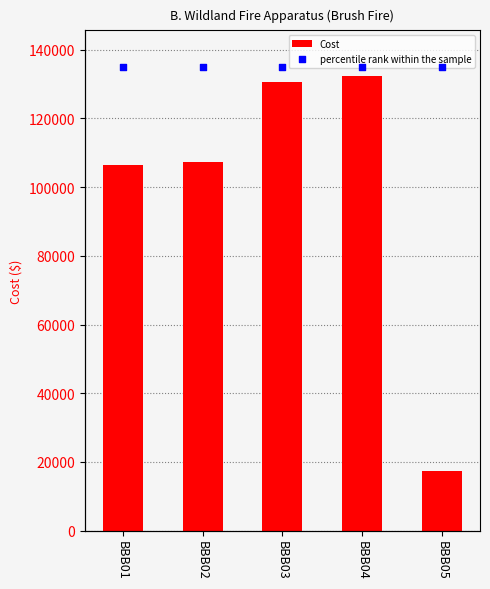

Which series reaches the maximum Y coordinate?

percentile rank within the sample